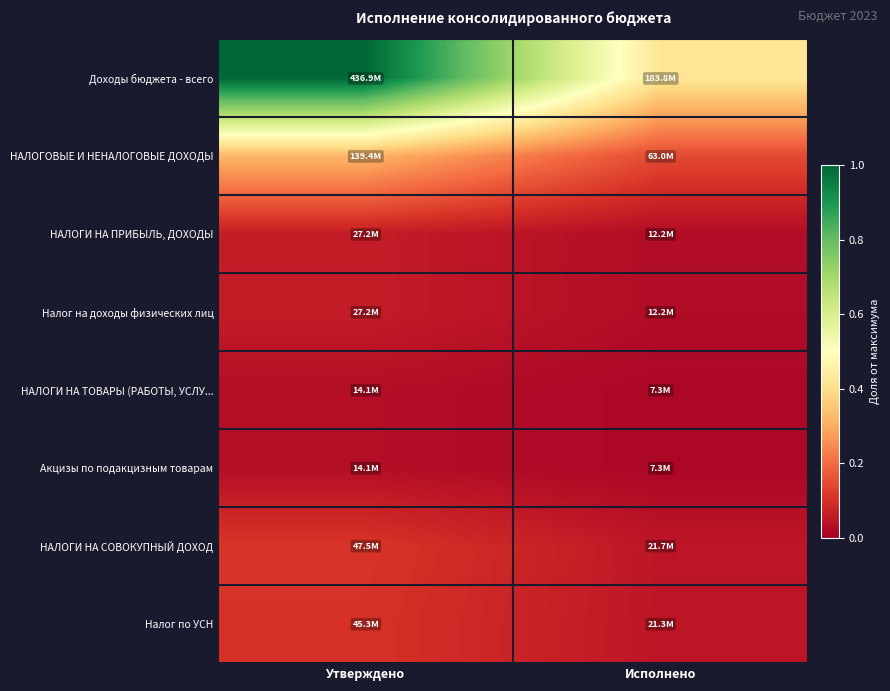

Which series has the widest spread of values?

Доходы бюджета - всего